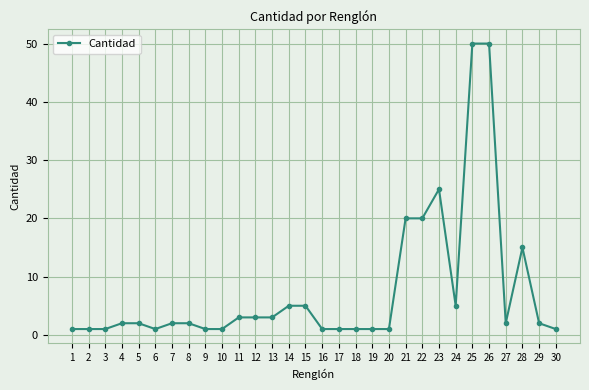

What is the difference between the maximum and minimum values?

49